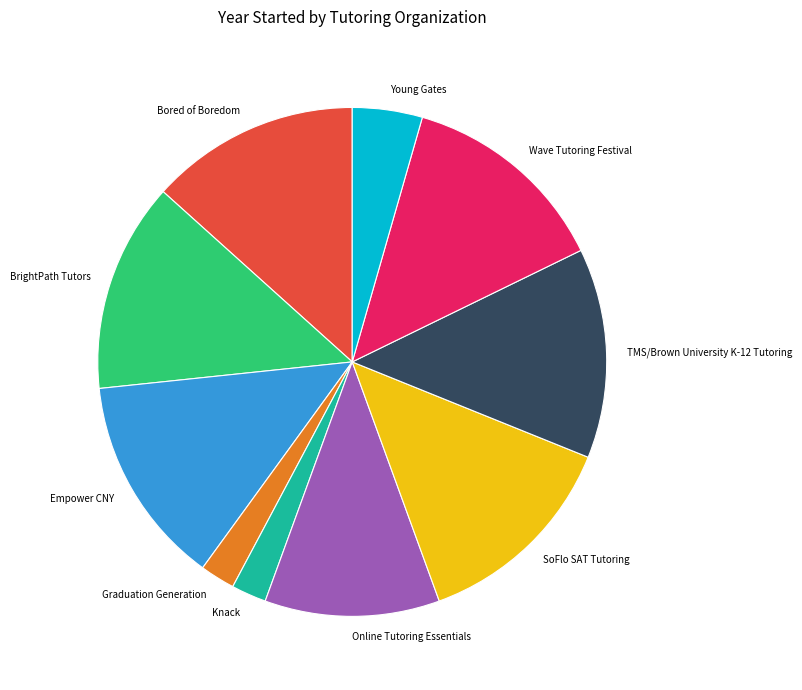

Does BrightPath Tutors account for over 50% of the chart?

No